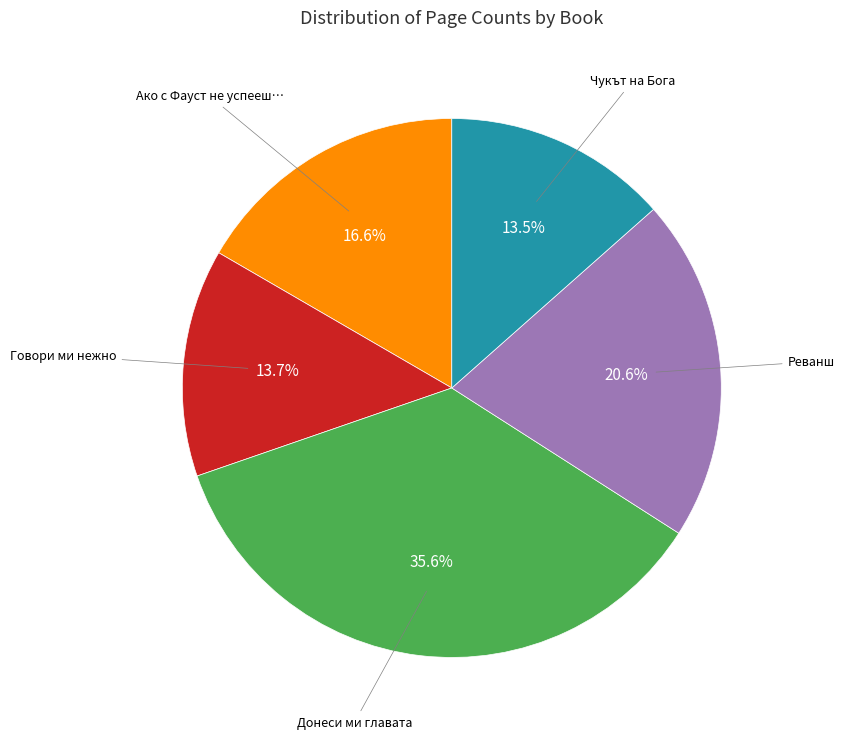

Does any single category account for the majority?

No